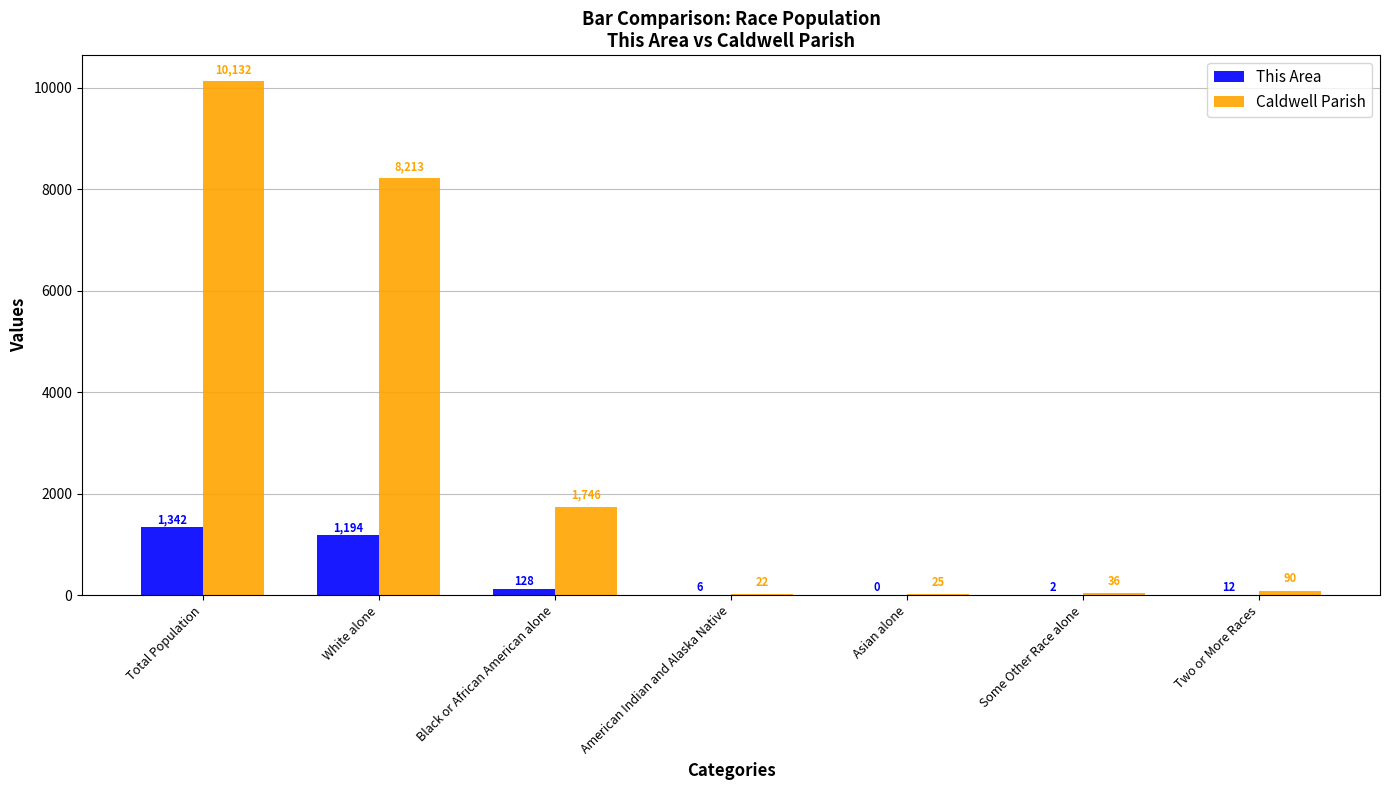

What is the sum of all This Area values?

2684